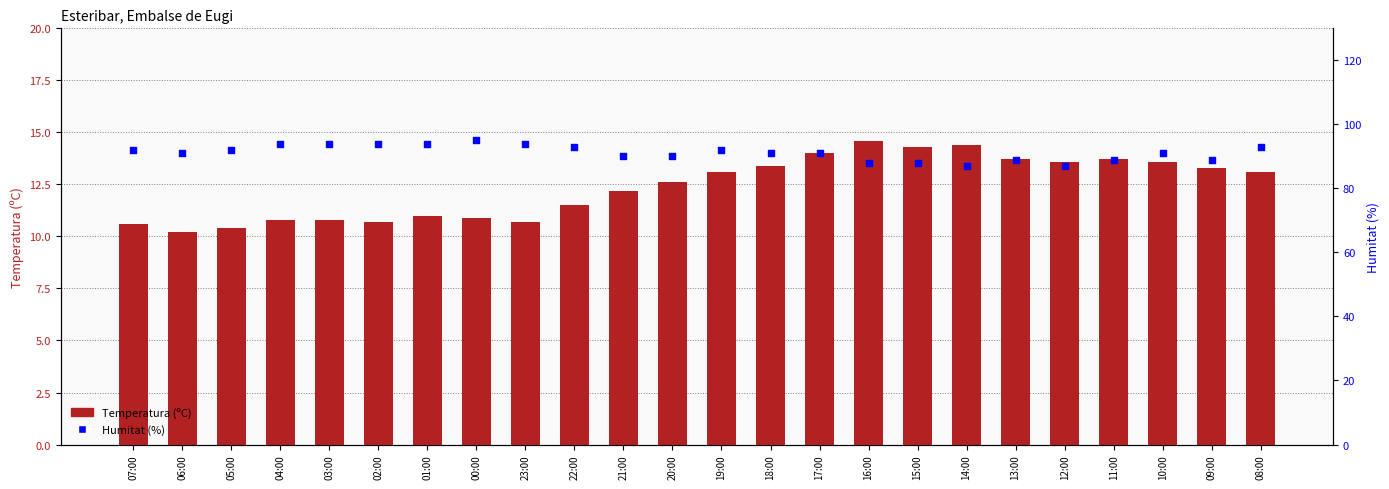

Which series reaches the maximum Y coordinate?

Humitat (%)